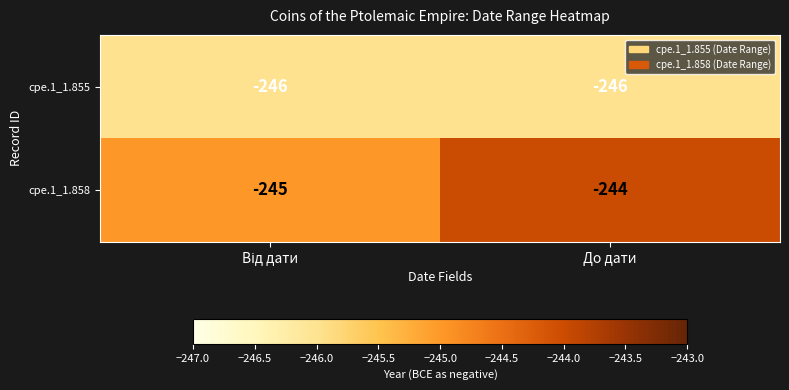

What is the average value of the cpe.1_1.855 series?

-246